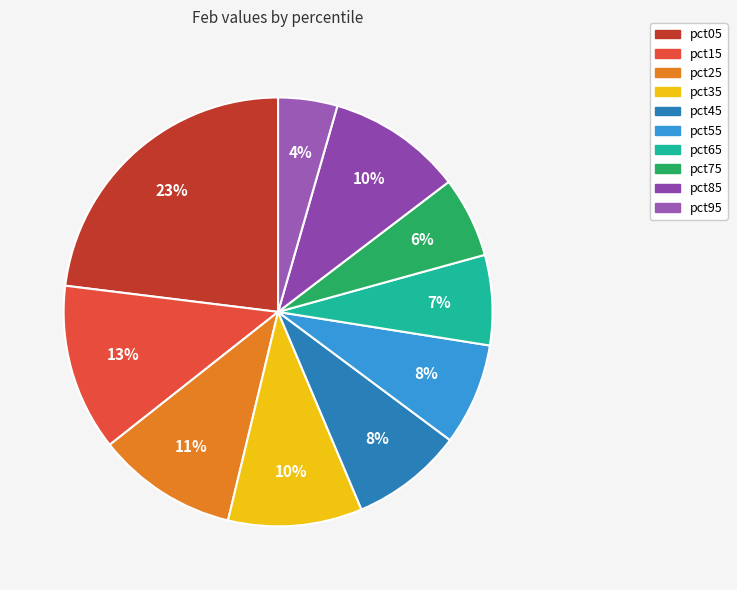

To the nearest percent, what is the difference between the pct75 and pct15 slice percentages?

7%